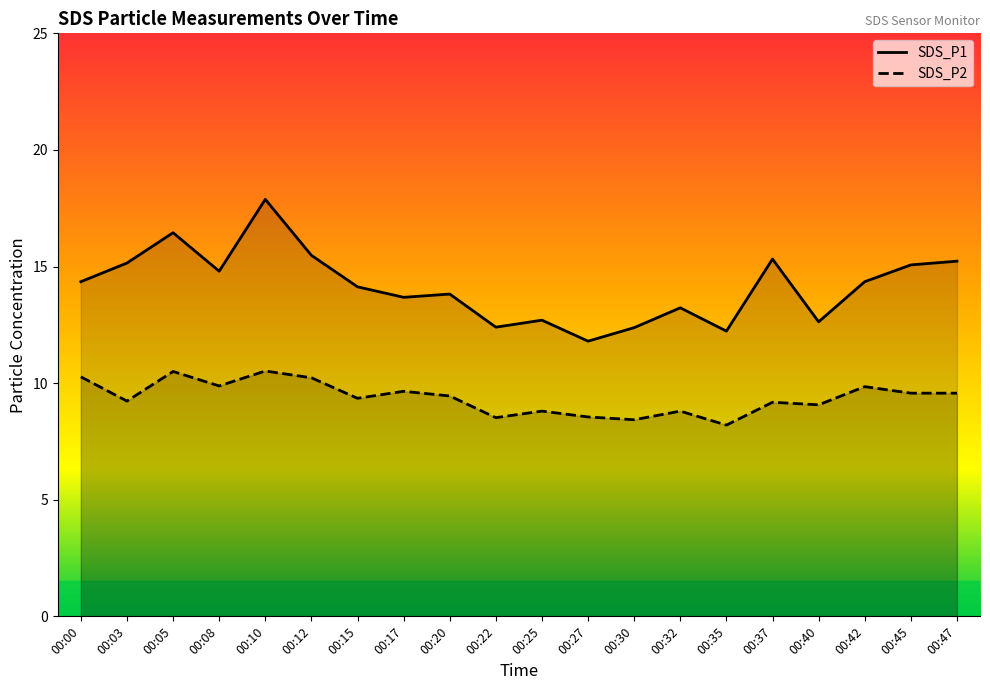

At which label is SDS_P1 closest to 14?

00:15